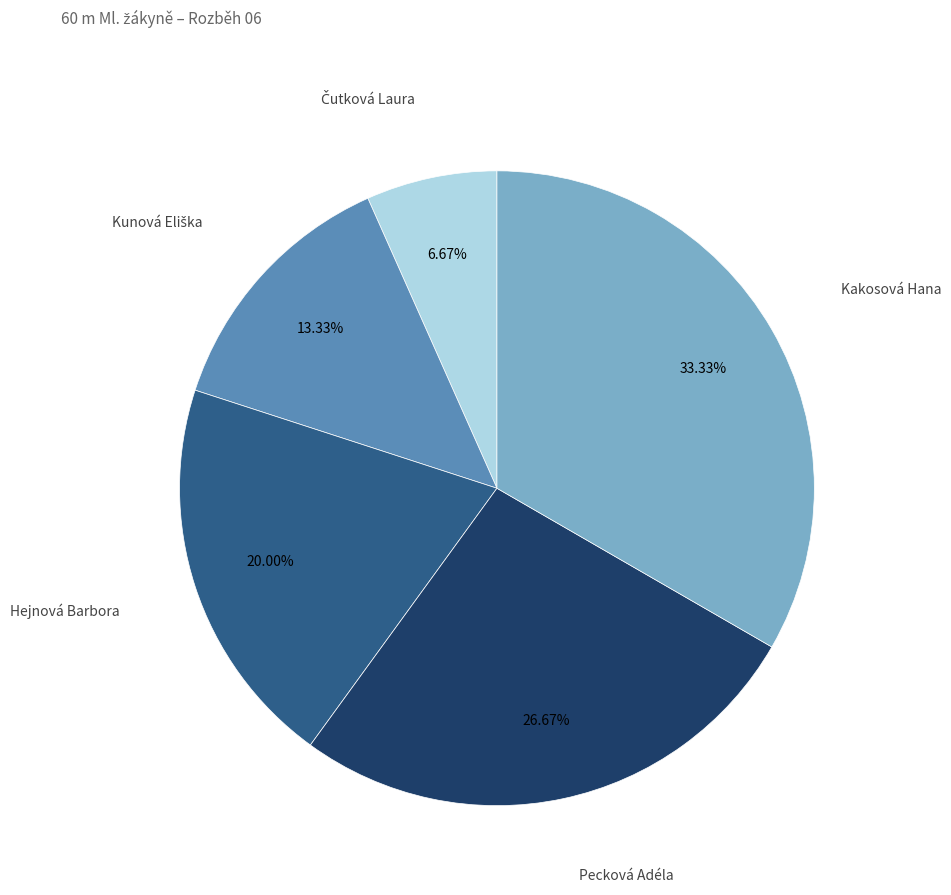

Does any single category account for the majority?

No